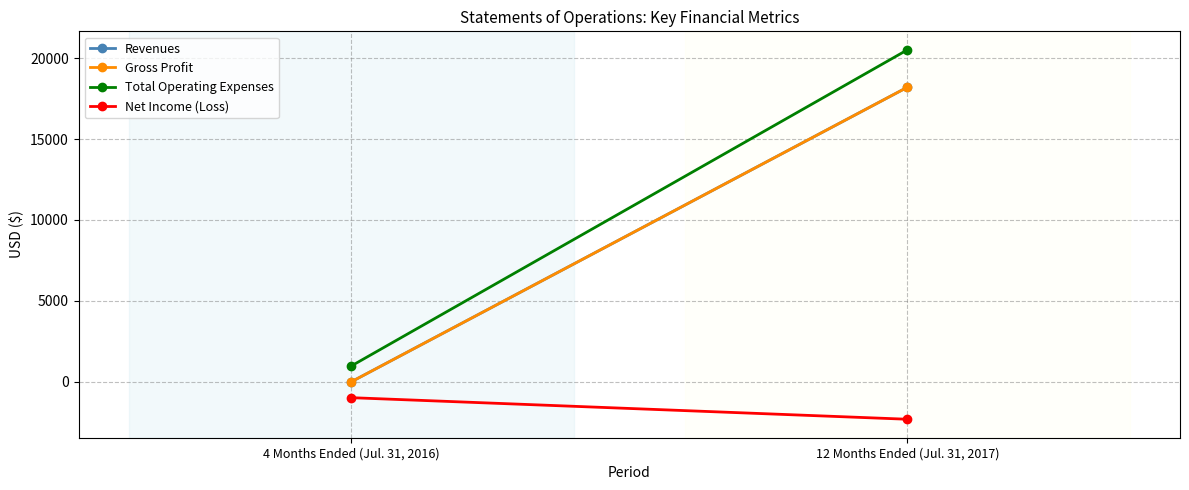

Which series changed the most between 4 Months Ended (Jul. 31, 2016) and 12 Months Ended (Jul. 31, 2017)?

Total Operating Expenses